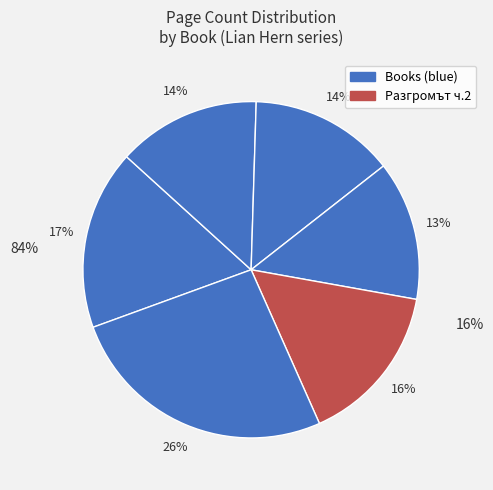

How many slices are in this pie chart?

6